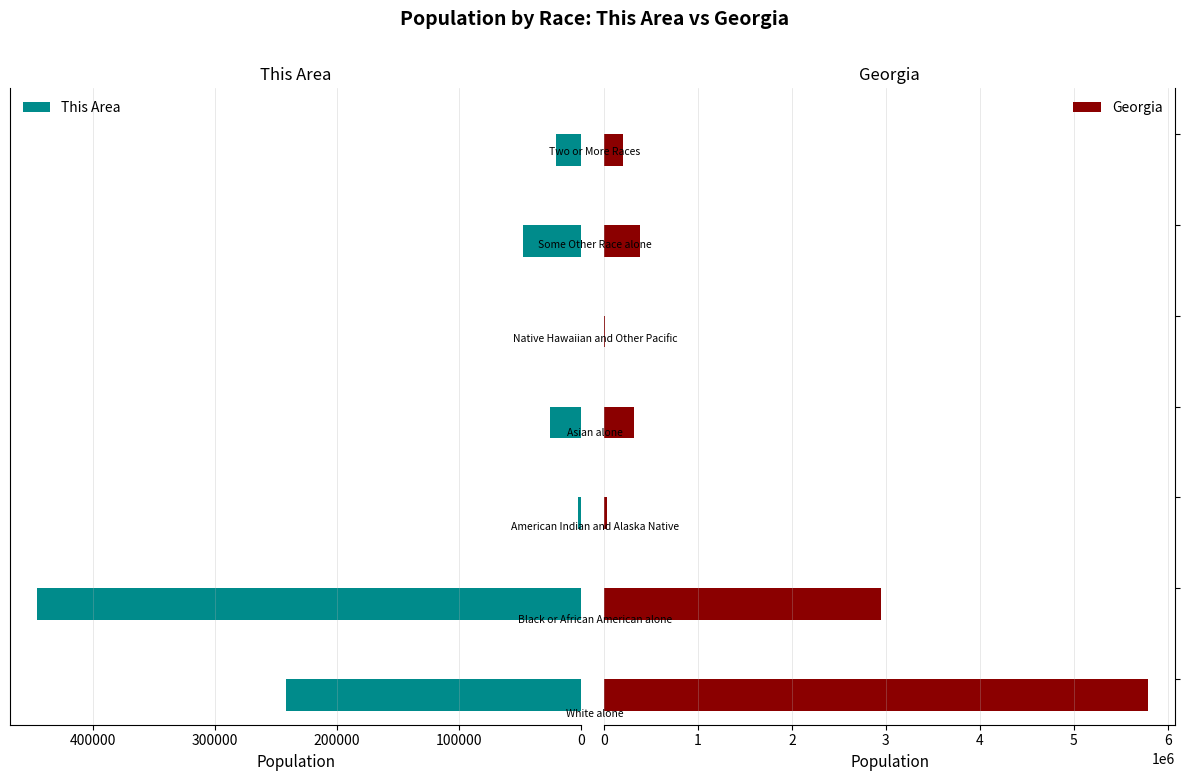

What position from the left is 200000?

3